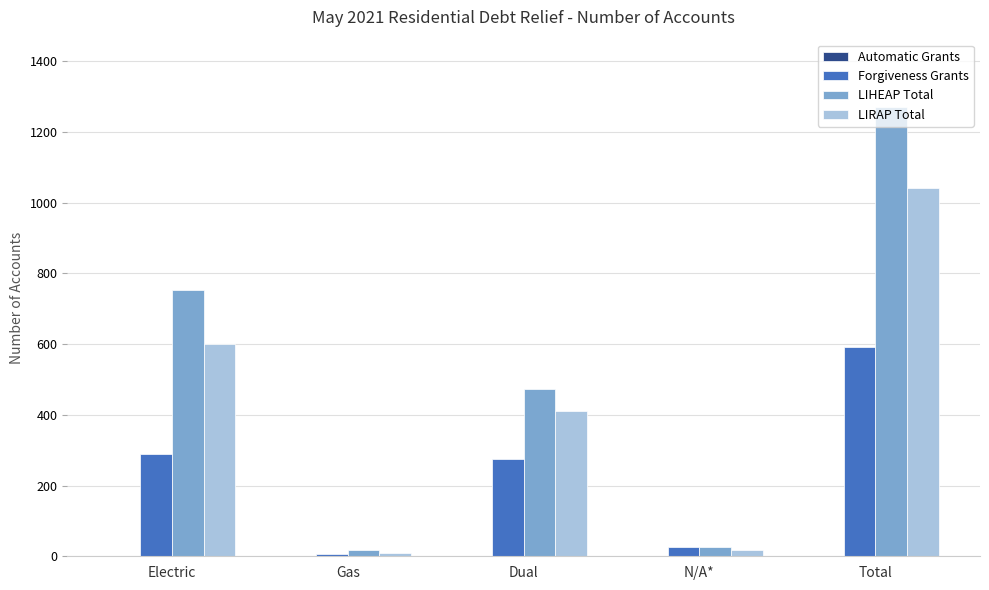

What is the difference between the second highest and second lowest values in the LIRAP Total series?

584